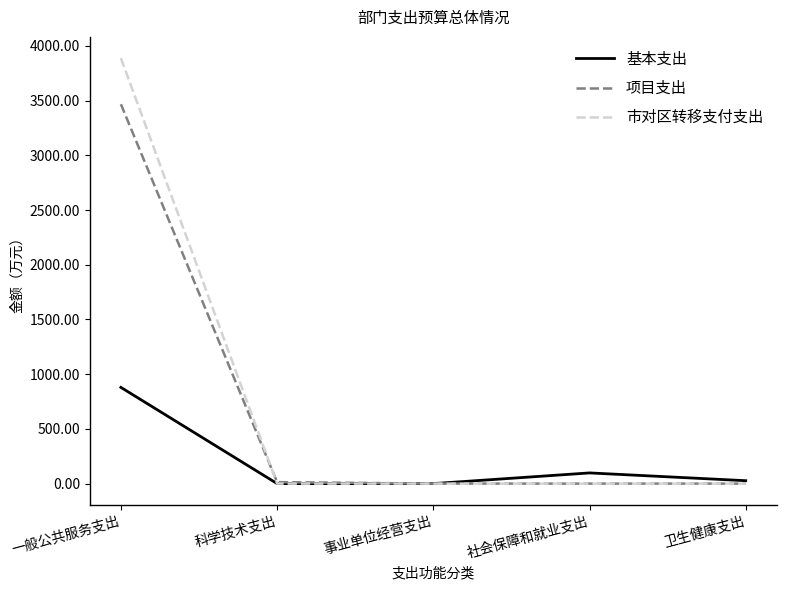

How many series are shown in this chart?

3